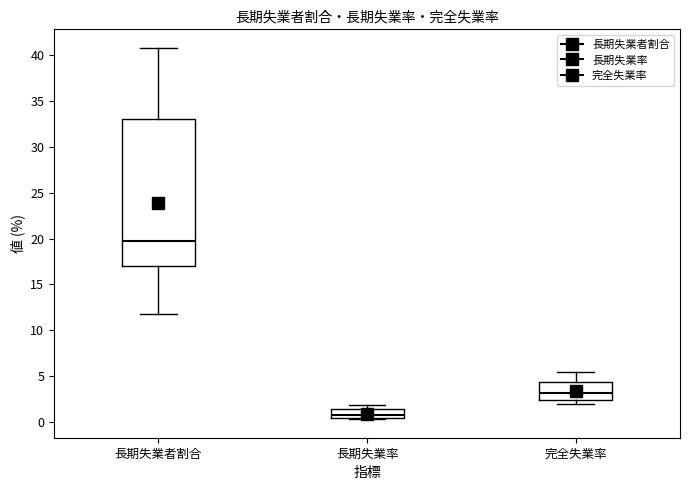

Where does the upper whisker of the box for 完全失業率 end on the y-axis? The values are not printed on the chart, so give them approximately, as read against the axis.

5.5